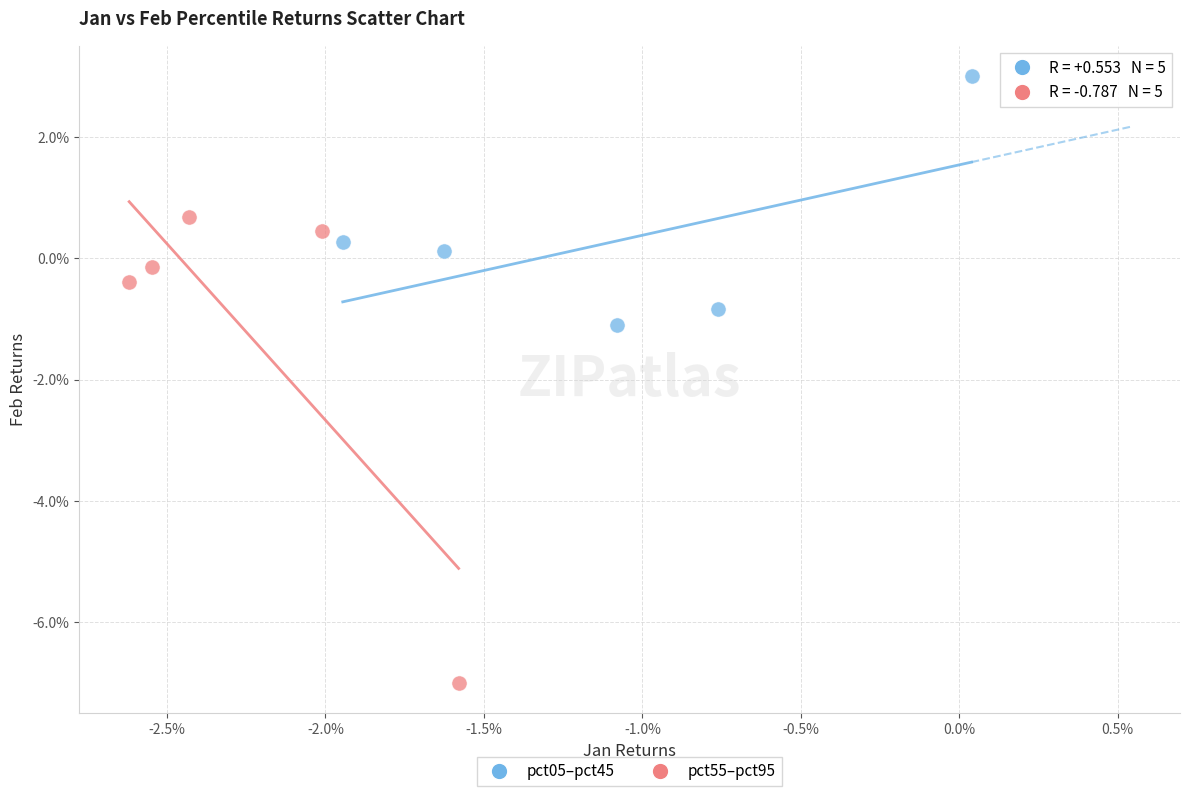

What are all the series names shown in the legend?

pct05–pct45, pct55–pct95